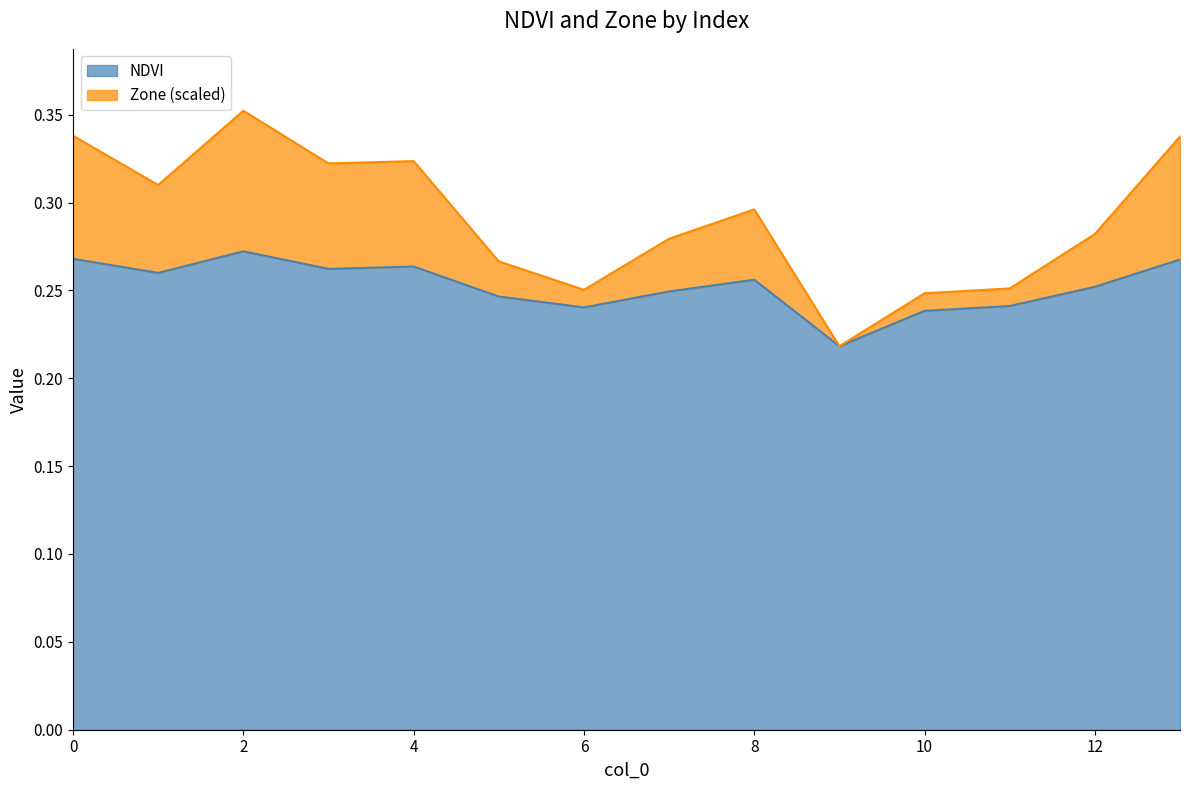

Does the chart display data point markers on the line(s)?

No